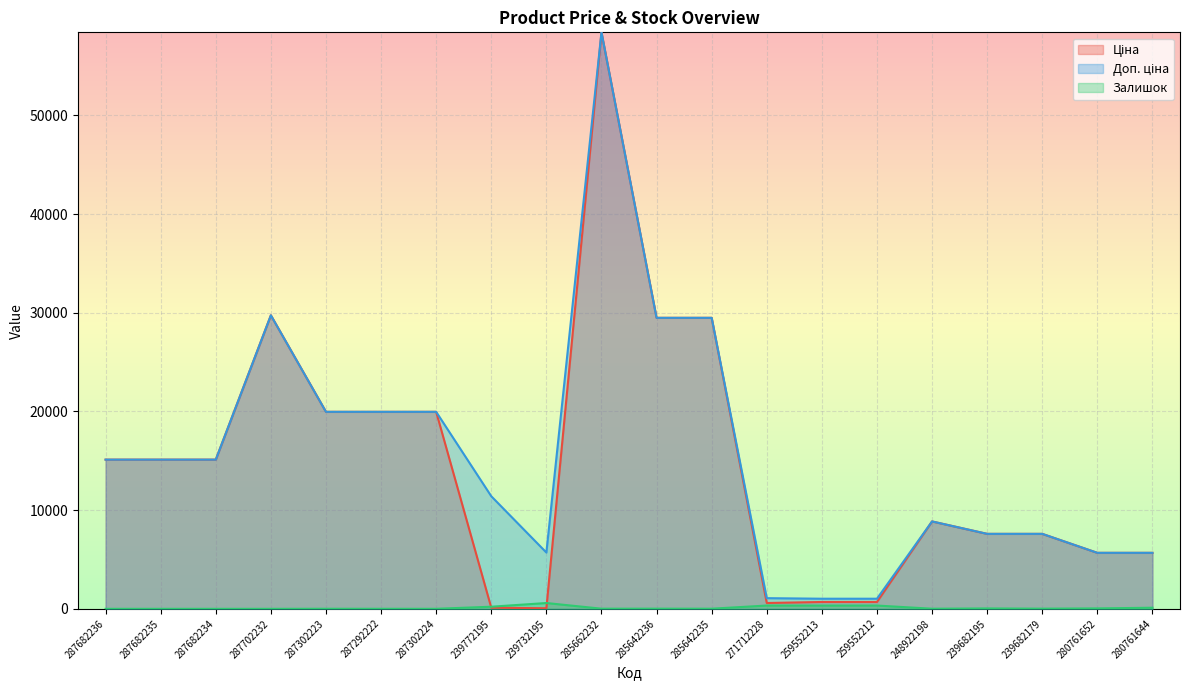

Reading right to left, list all the values displayed in this chart.

Ціна: 5673.8	5673.8	7596.5	7596.5	8856.7	693.7	693.7	589.9	29491.5	29491.5	58426.5	57.0	114.1	19964.2	19964.2	19964.2	29747.2	15120.0	15120.0	15120.0
Доп. ціна: 5673.8	5673.8	7596.5	7596.5	8856.7	1024.6	1024.6	1081.7	29491.5	29491.5	58426.5	5705.0	11410.0	19964.2	19964.2	19964.2	29747.2	15120.0	15120.0	15120.0
Залишок: 112.0	42.0	16.0	39.0	11.0	333.0	330.0	333.0	13.0	16.0	14.0	588.0	214.0	3.0	4.0	7.0	0.0	0.0	0.0	0.0